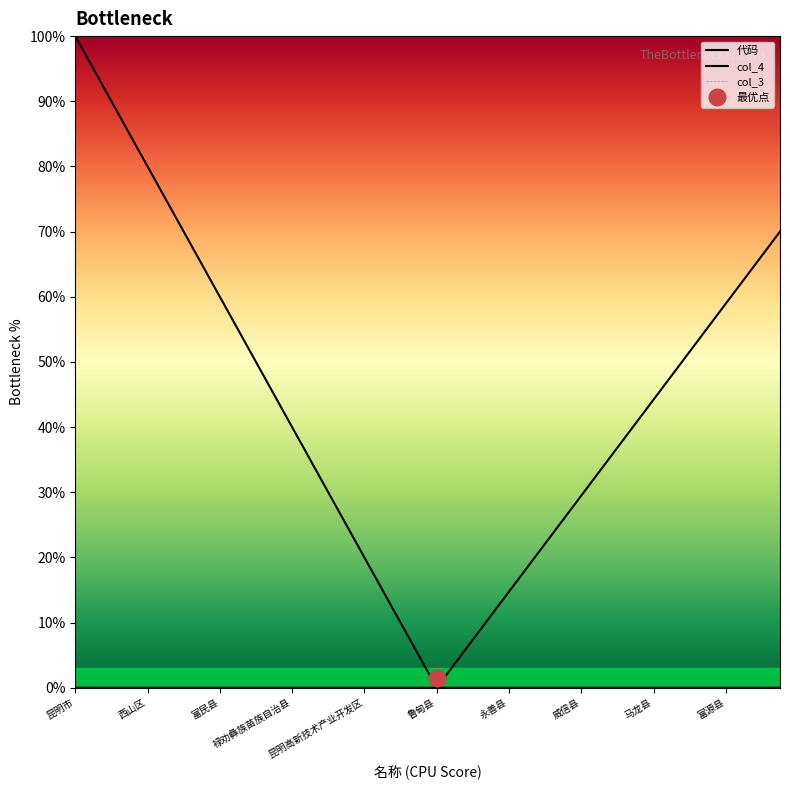

Which series has the widest spread of values?

代码